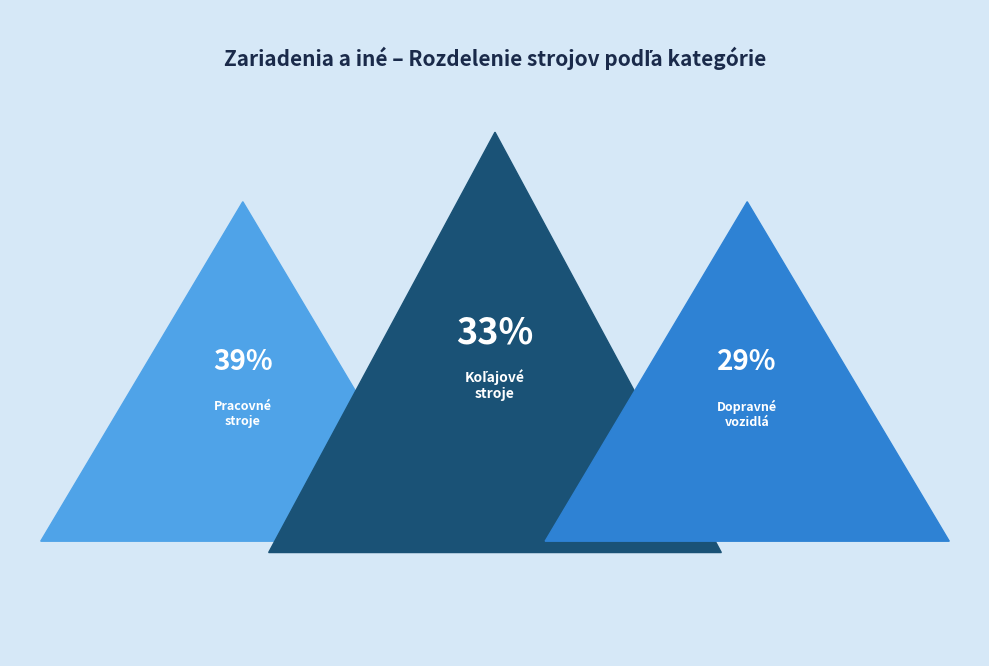

Does any single category account for the majority?

No